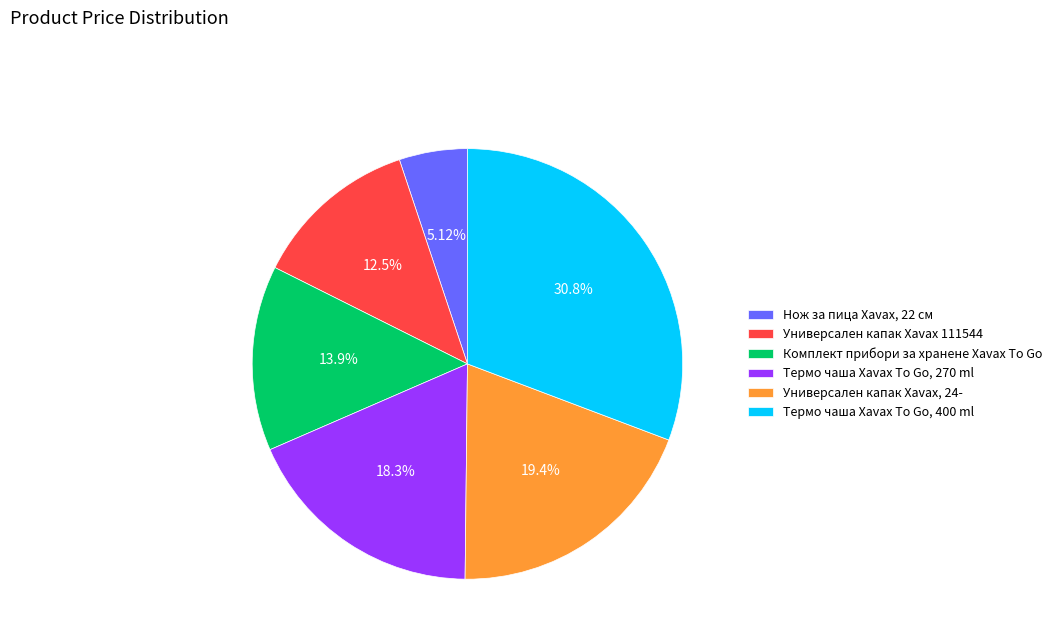

What portion of the pie excludes Комплект прибори за хранене Xavax To Go?

86.1%